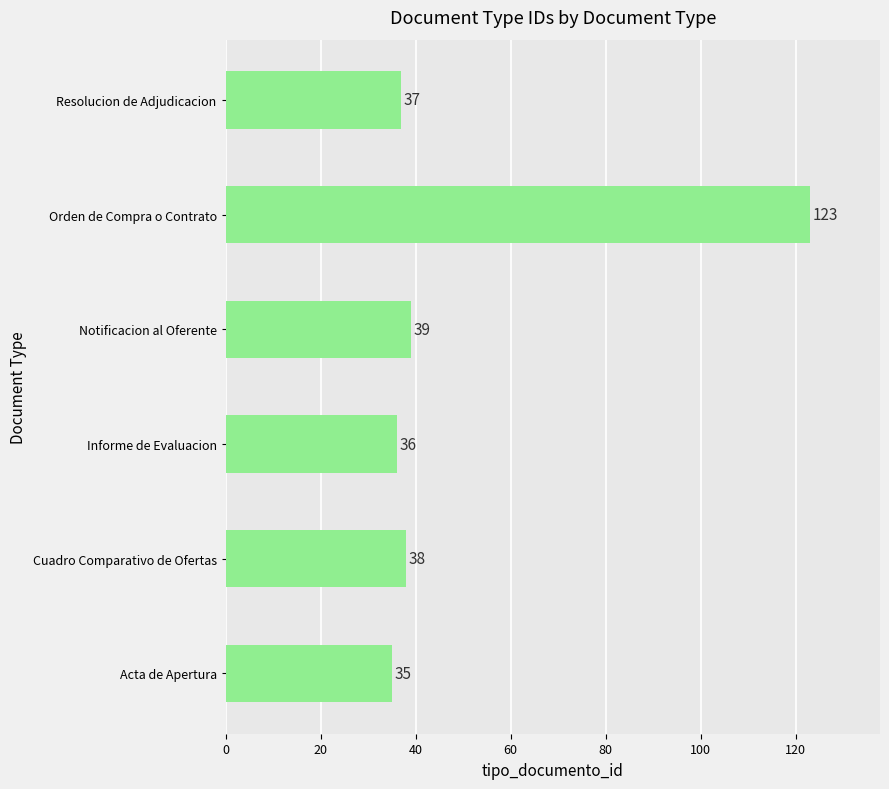

List the labels in order of value, smallest first.

Acta de Apertura, Informe de Evaluacion, Resolucion de Adjudicacion, Cuadro Comparativo de Ofertas, Notificacion al Oferente, Orden de Compra o Contrato